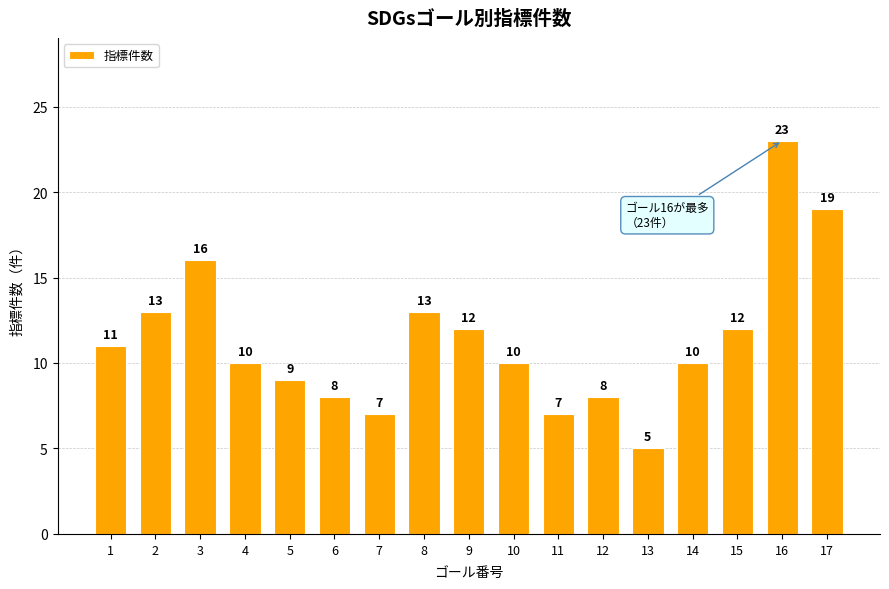

Reading left to right, what are all the values shown in this chart?

11	13	16	10	9	8	7	13	12	10	7	8	5	10	12	23	19